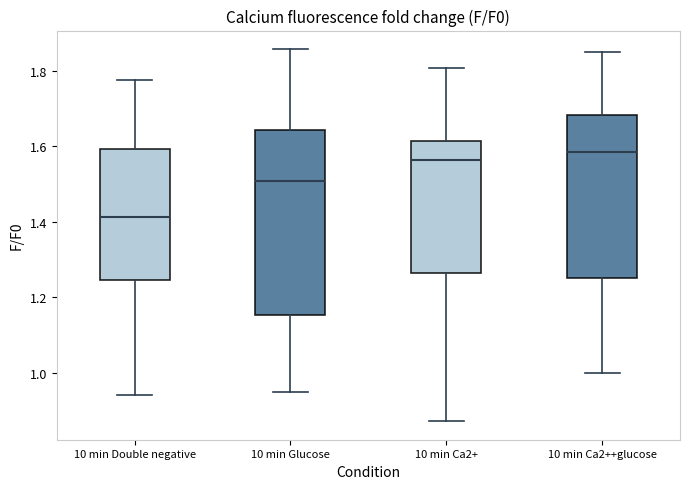

Where is the lower edge of the box for 10 min Double negative on the y-axis? The values are not printed on the chart, so give them approximately, as read against the axis.

1.24